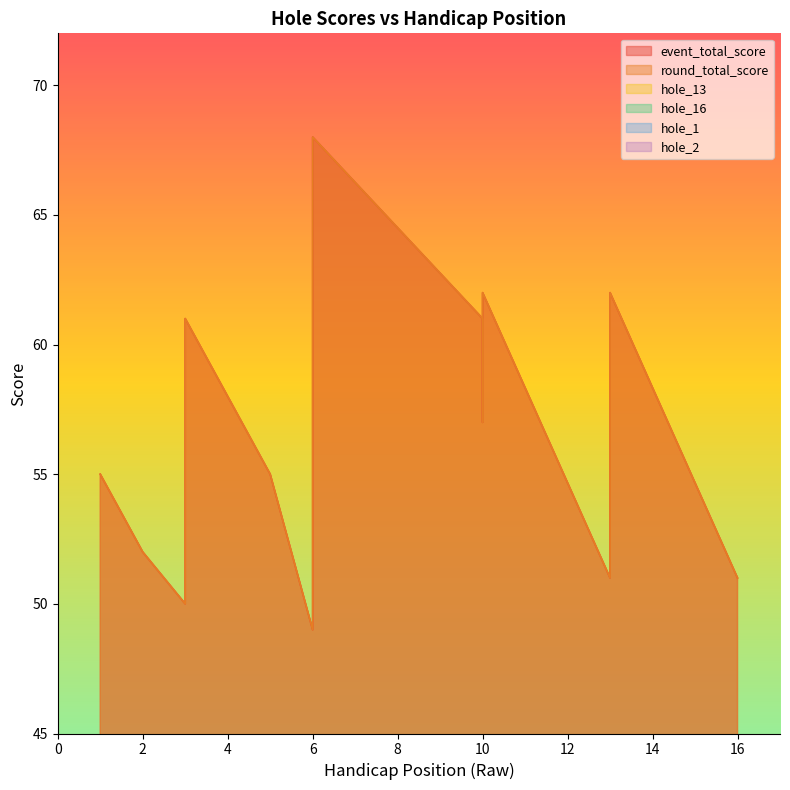

How many lines are shown in the chart?

6